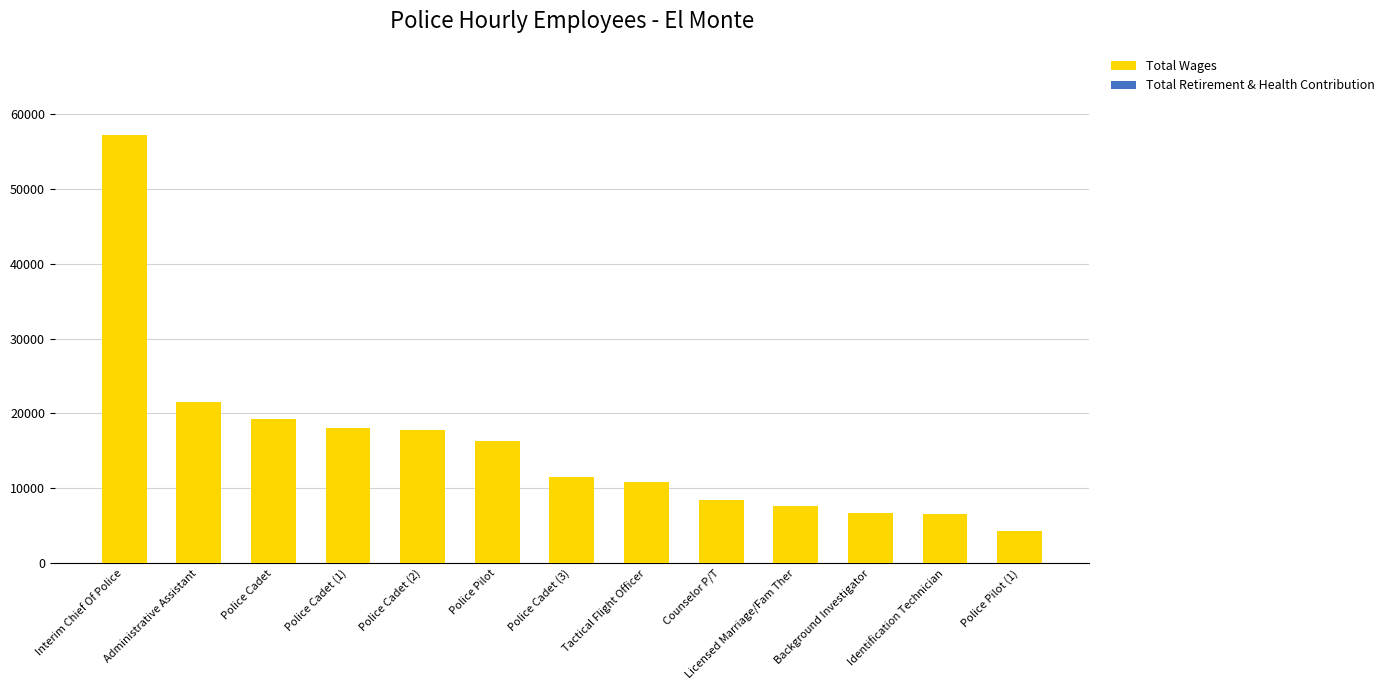

What is the label of the 11th bar from the left?

Background Investigator